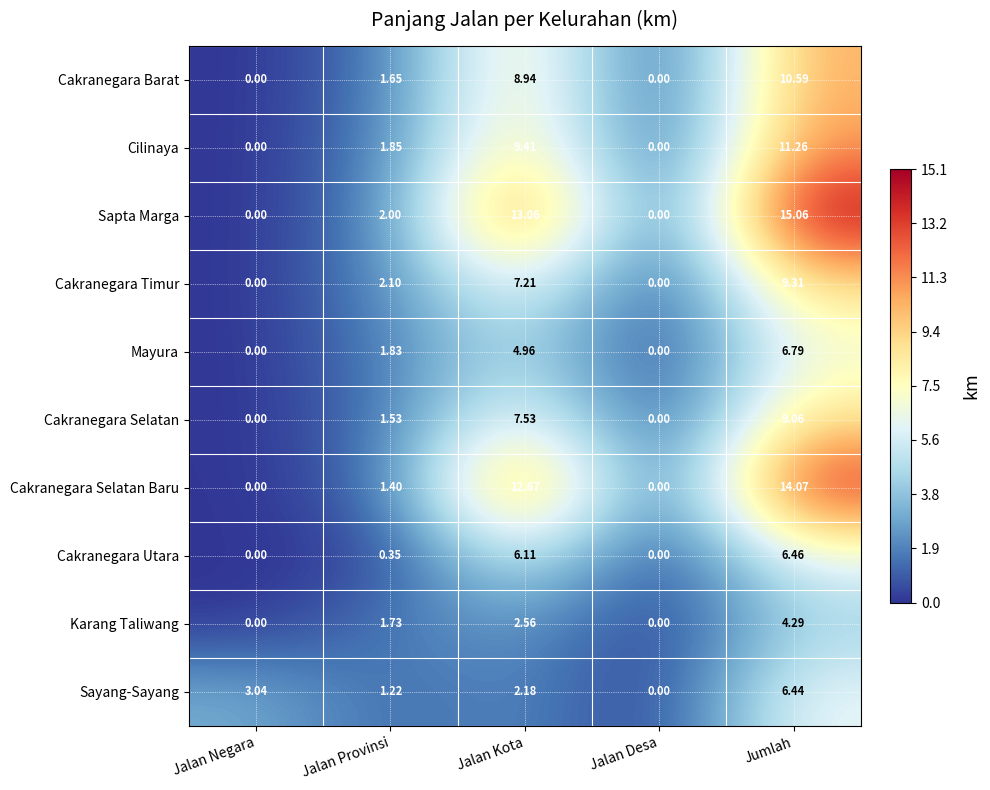

Which series changed the most between Jalan Provinsi and Jalan Kota?

Cakranegara Selatan Baru